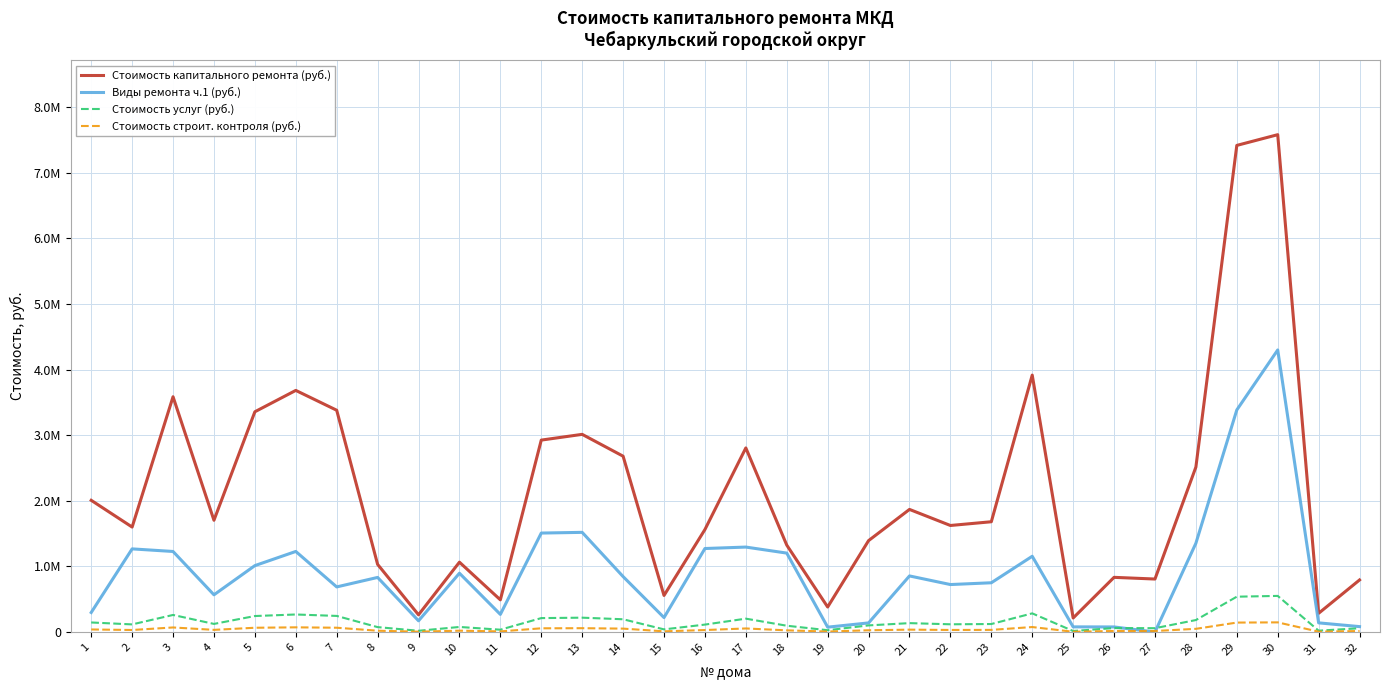

Does the chart display data point markers on the line(s)?

No